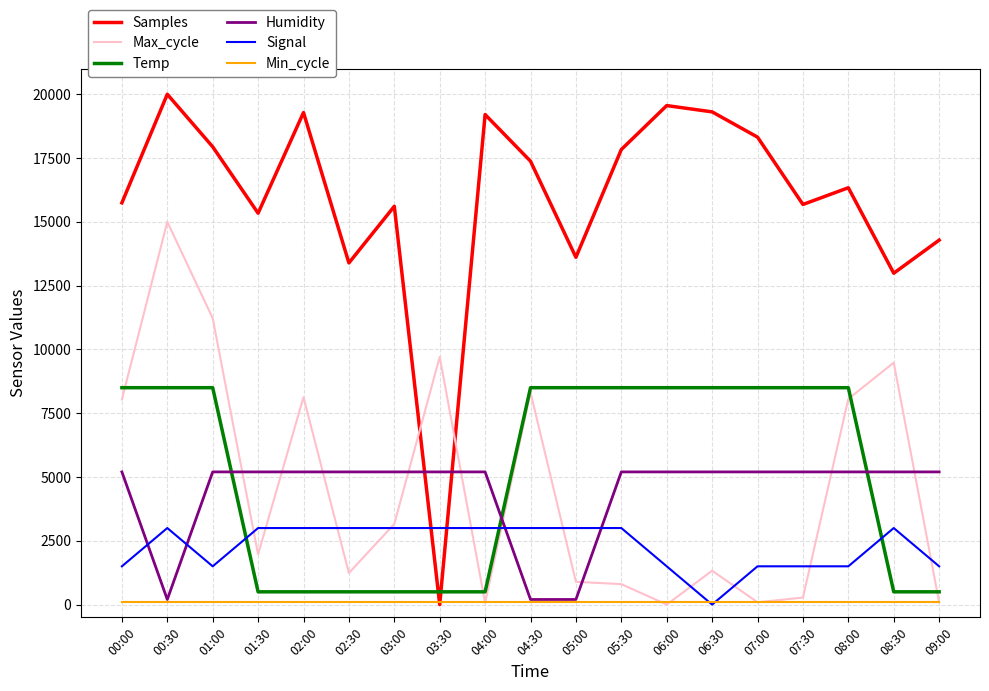

At which category does Humidity reach its first local valley?

00:30